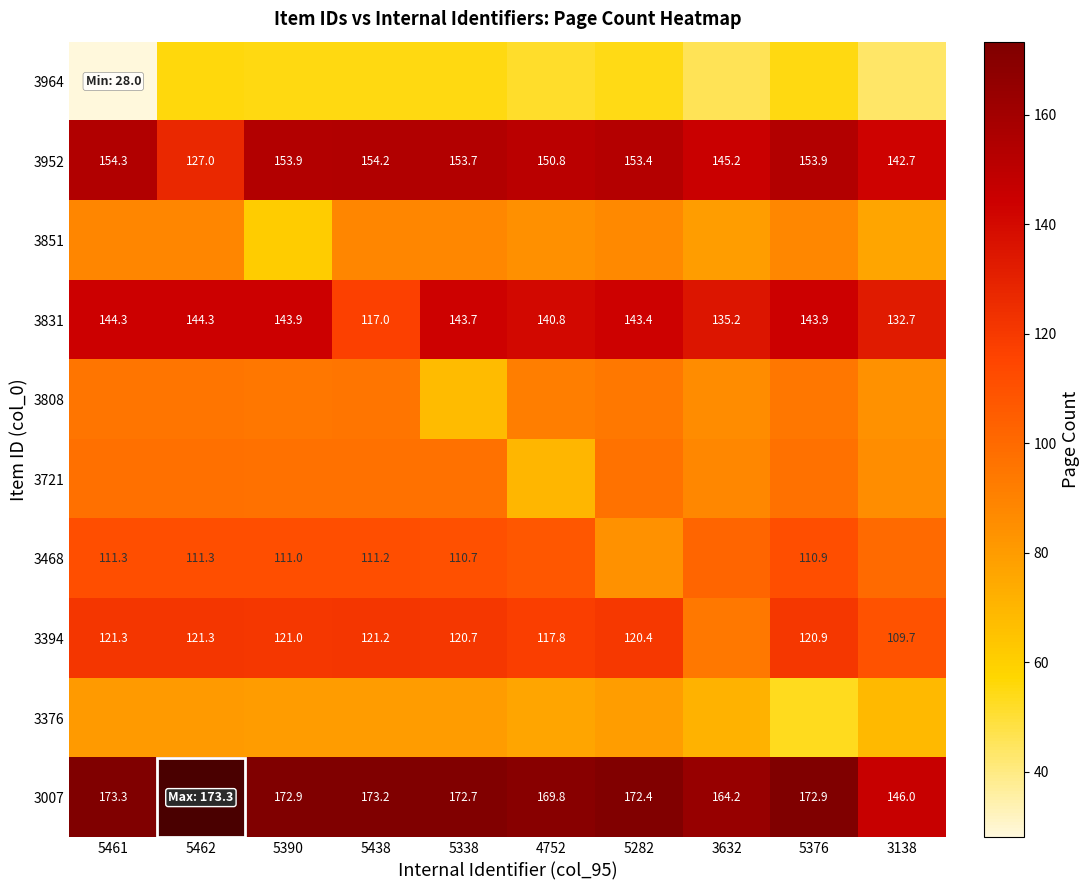

What is the sum of all 3394 values?

1168.2